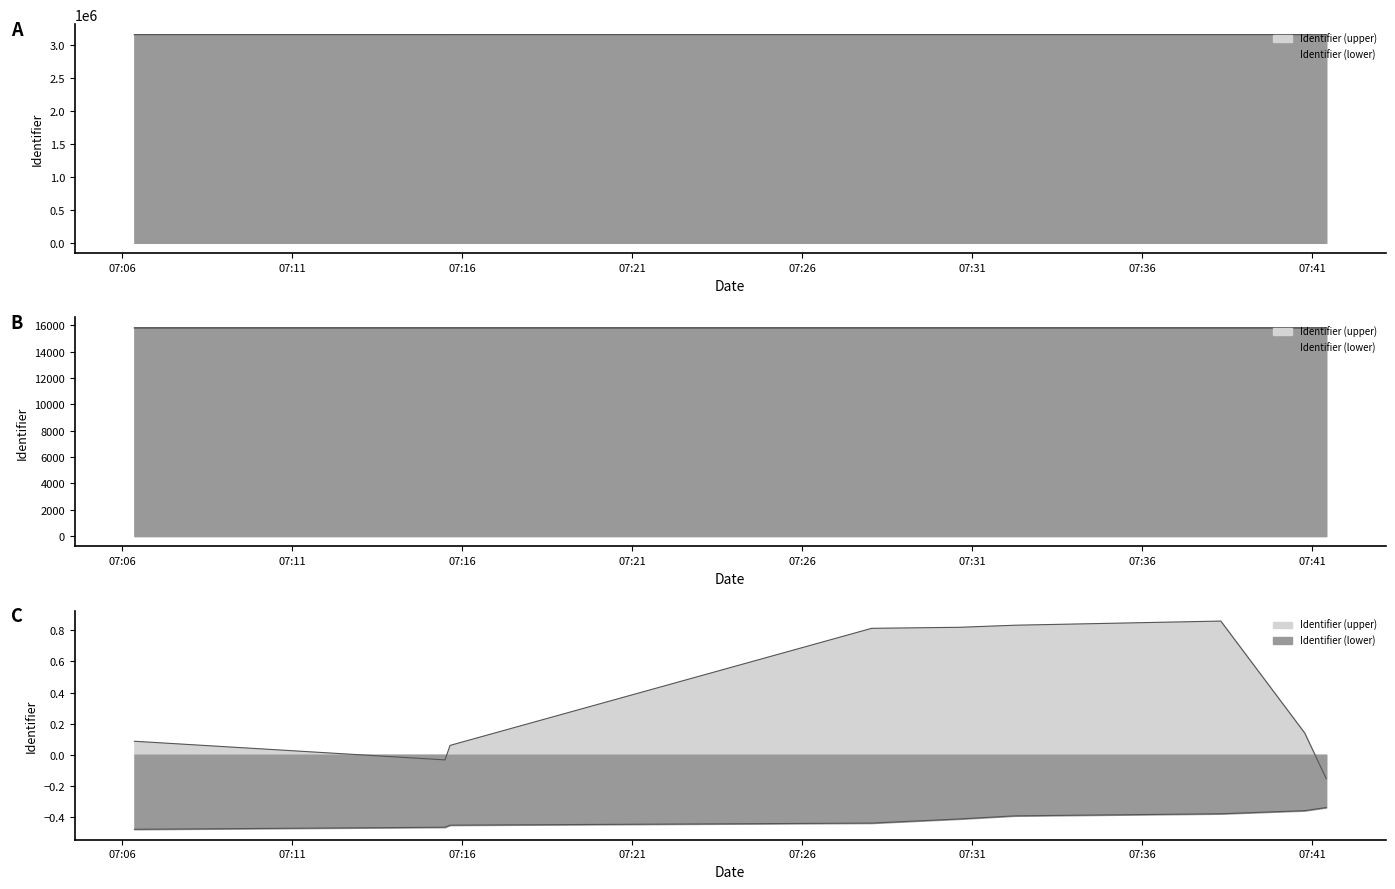

List the series in order of their overall mean, lowest first.

Identifier (lower), Identifier (upper)